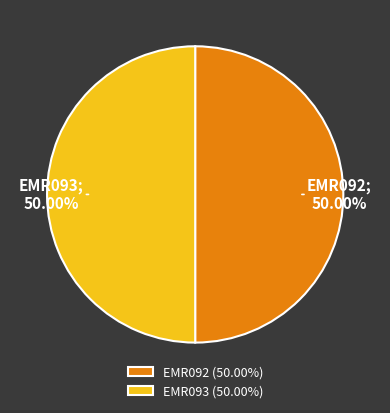

Is the sum of EMR092 (50.00%) and EMR093 (50.00%) greater than half?

Yes